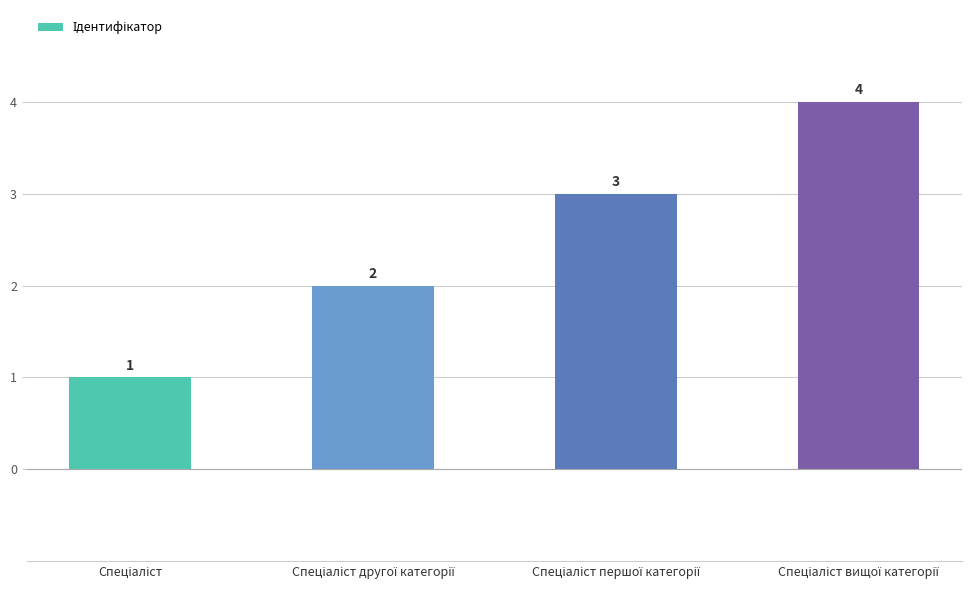

What is the value of the 1st bar from the left?

1